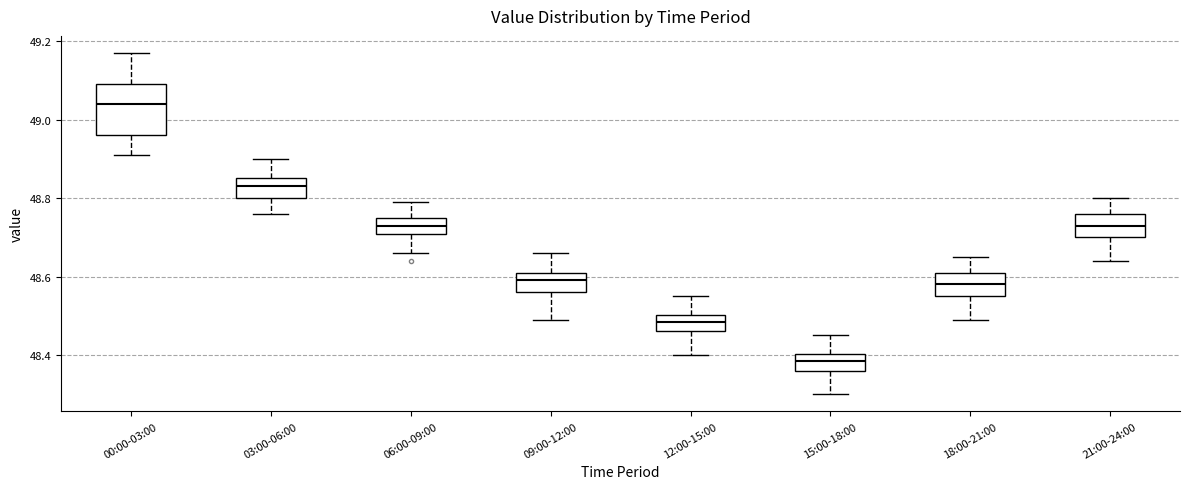

Reading left to right, transcribe this box plot: for each box, give where its median line is, the range the box spans, and where its two whiskers end, as read against the y-axis. The values are not printed on the chart, so give them approximately, as read against the axis.

00:00-03:00: median 49.04, box 48.96 to 49.10, whiskers 48.92 to 49.18
03:00-06:00: median 48.84, box 48.80 to 48.86, whiskers 48.76 to 48.90
06:00-09:00: median 48.74, box 48.70 to 48.76, whiskers 48.66 to 48.80
09:00-12:00: median 48.60, box 48.56 to 48.62, whiskers 48.50 to 48.66
12:00-15:00: median 48.48, box 48.46 to 48.50, whiskers 48.40 to 48.56
15:00-18:00: median 48.38, box 48.36 to 48.40, whiskers 48.30 to 48.46
18:00-21:00: median 48.58, box 48.56 to 48.62, whiskers 48.50 to 48.66
21:00-24:00: median 48.74, box 48.70 to 48.76, whiskers 48.64 to 48.80